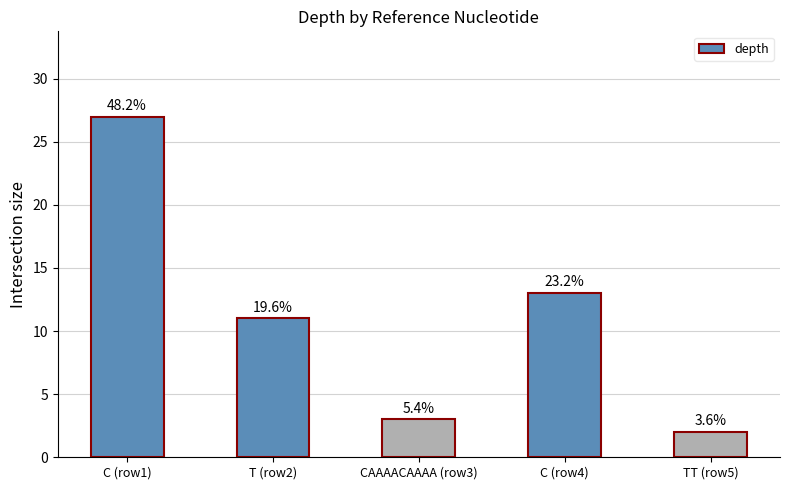

What is the label of the 3rd bar from the right?

CAAAACAAAA (row3)